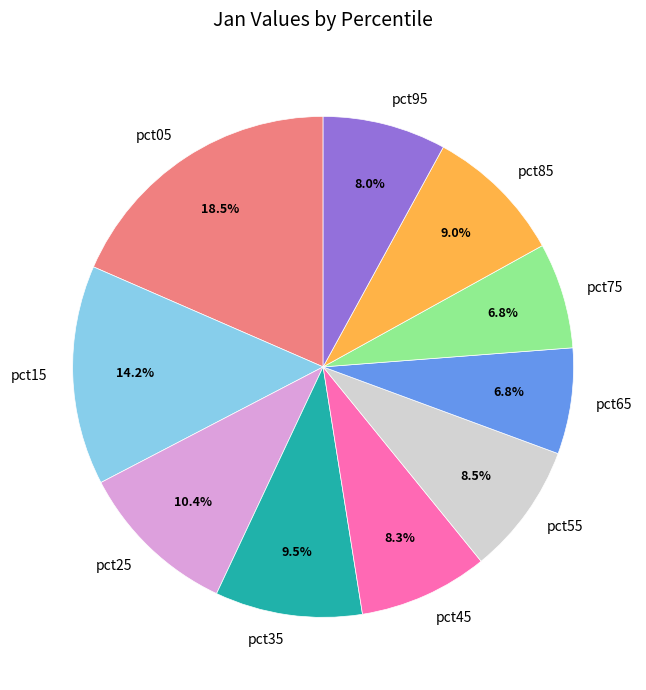

Does any single category account for the majority?

No